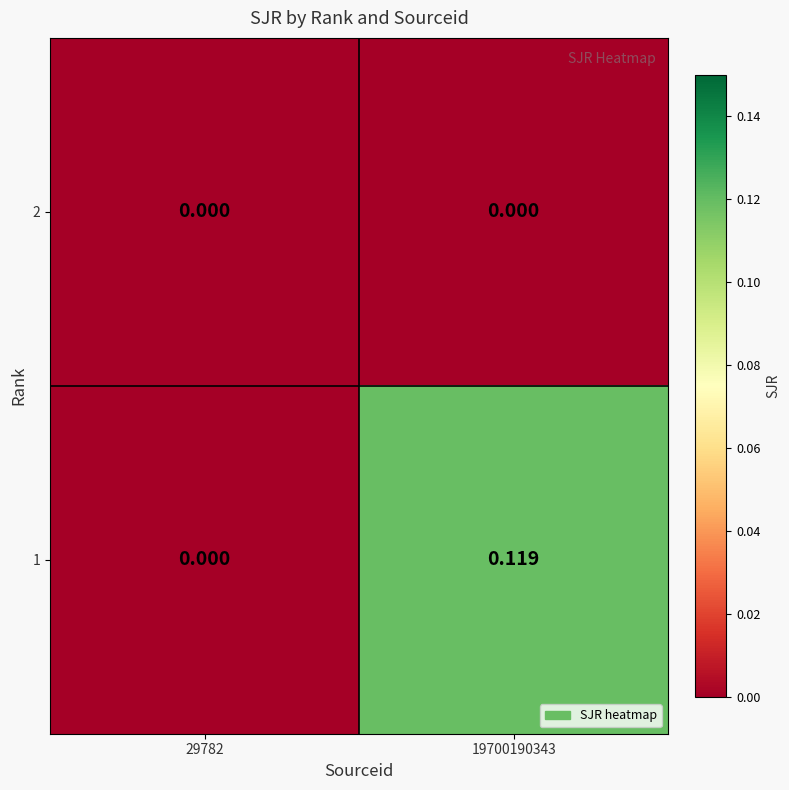

Rank the series by their average value, from highest to lowest.

1, 2